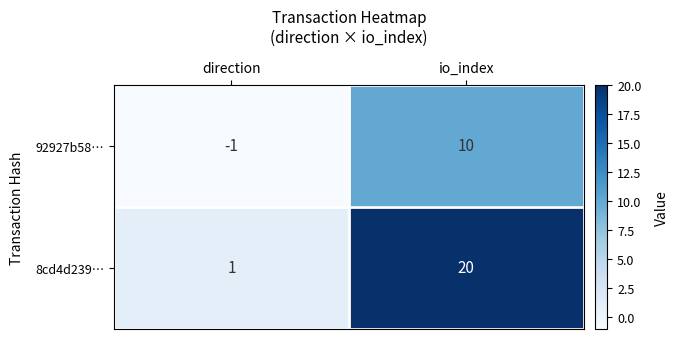

Which has a higher value, direction or io_index?

io_index